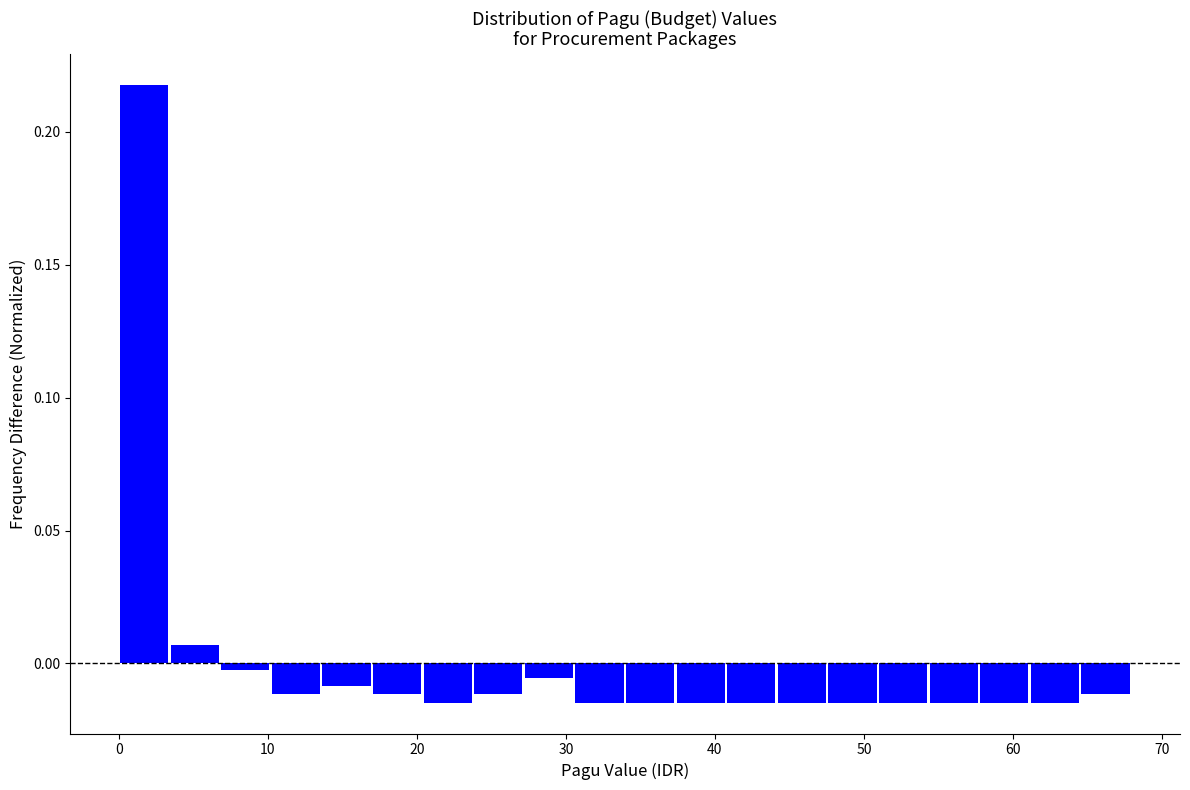

Around what value on the x-axis is the tallest bar? Give the approximate position of its centre, as read against the axis.

2